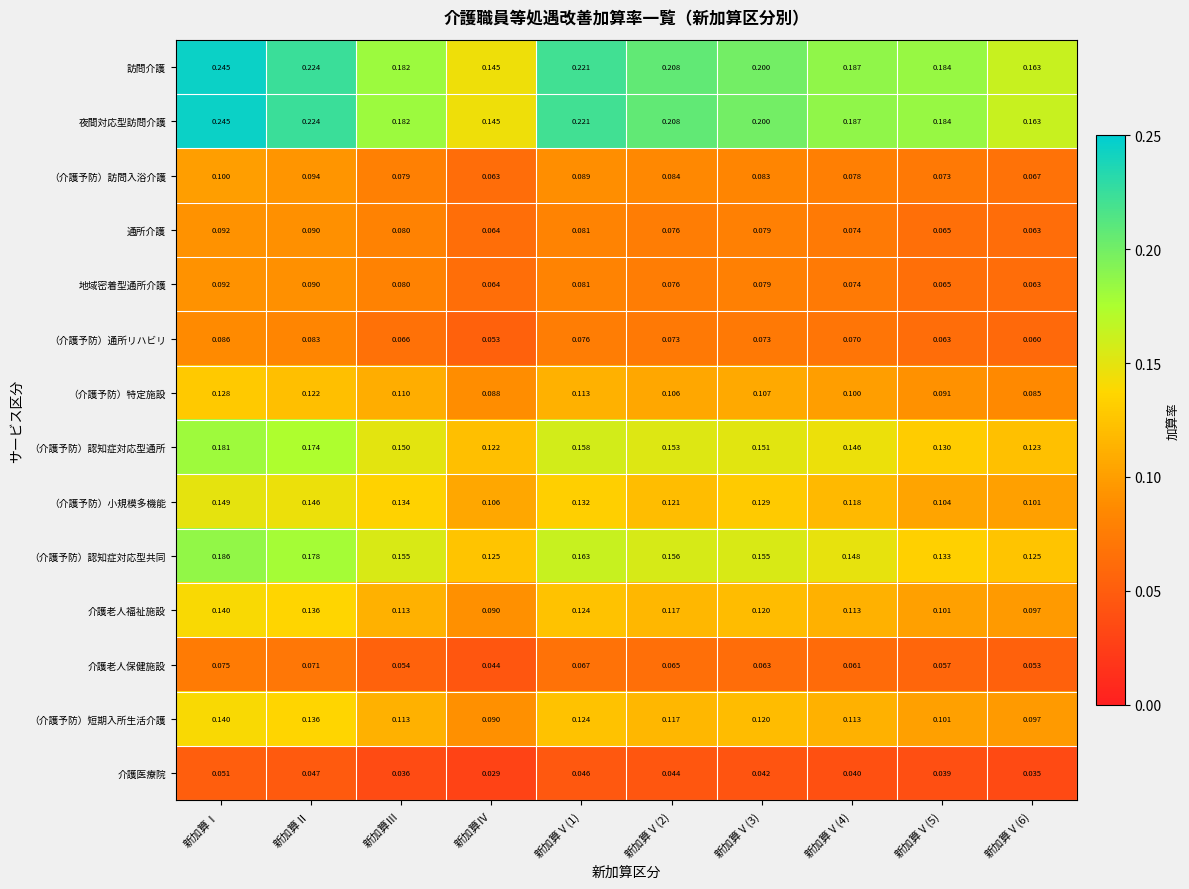

Which category has the lowest value in the 介護老人保健施設 series?

新加算Ⅳ